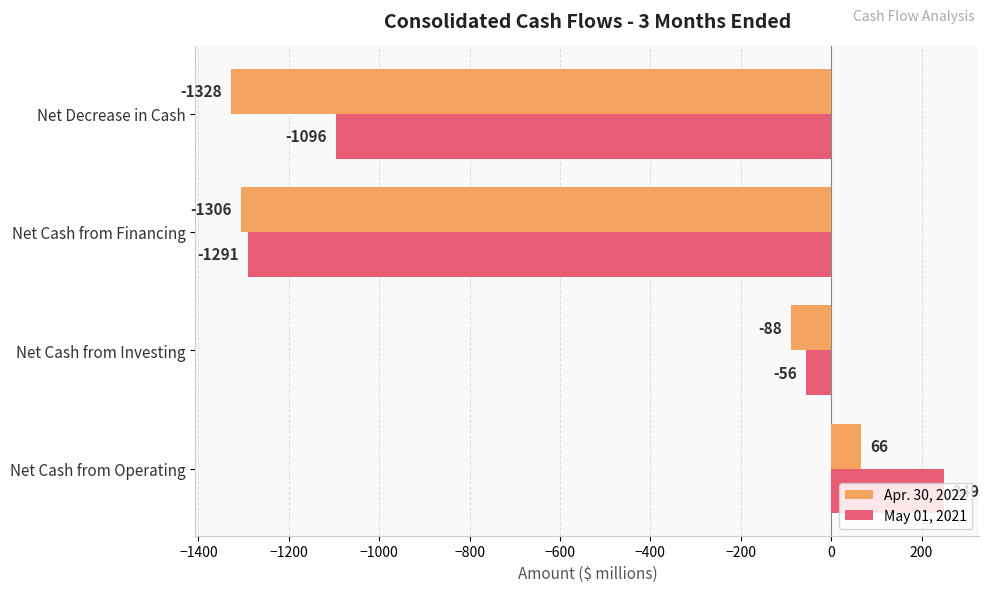

Which series has the largest total across all categories?

May 01, 2021